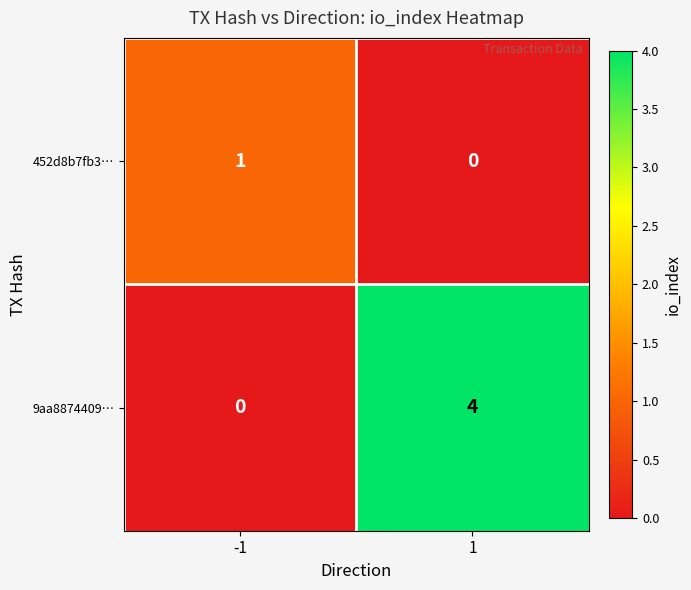

How many distinct data groups are displayed?

2